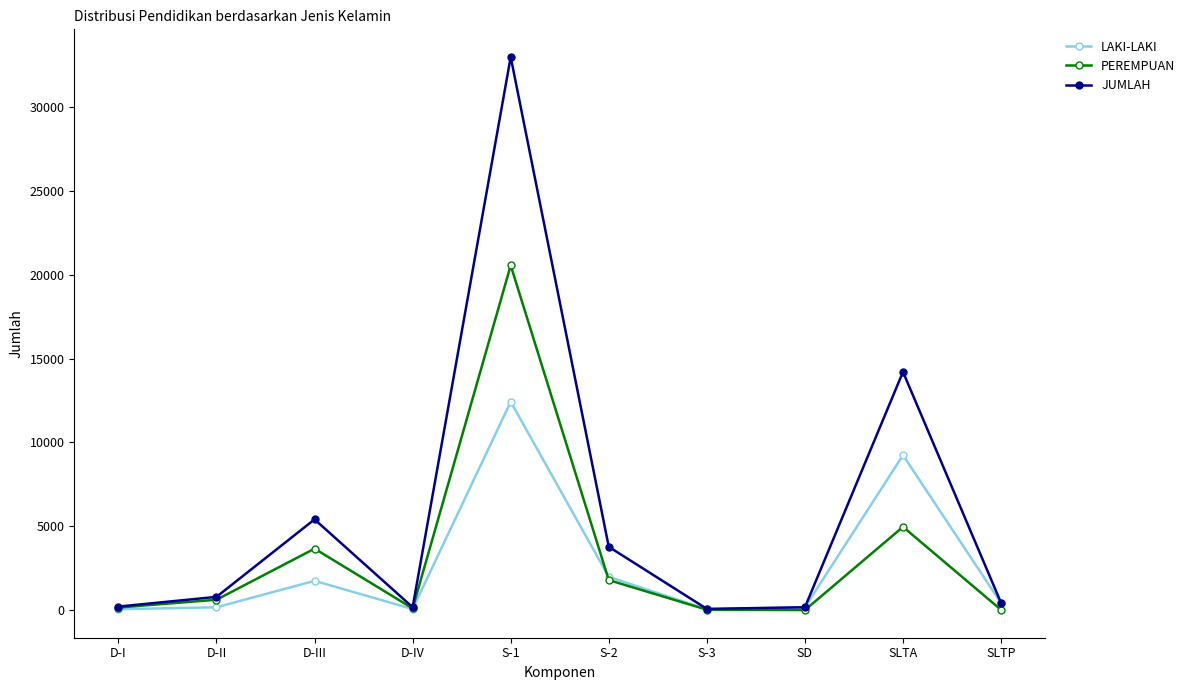

At how many categories does at least one series exceed 27767?

1